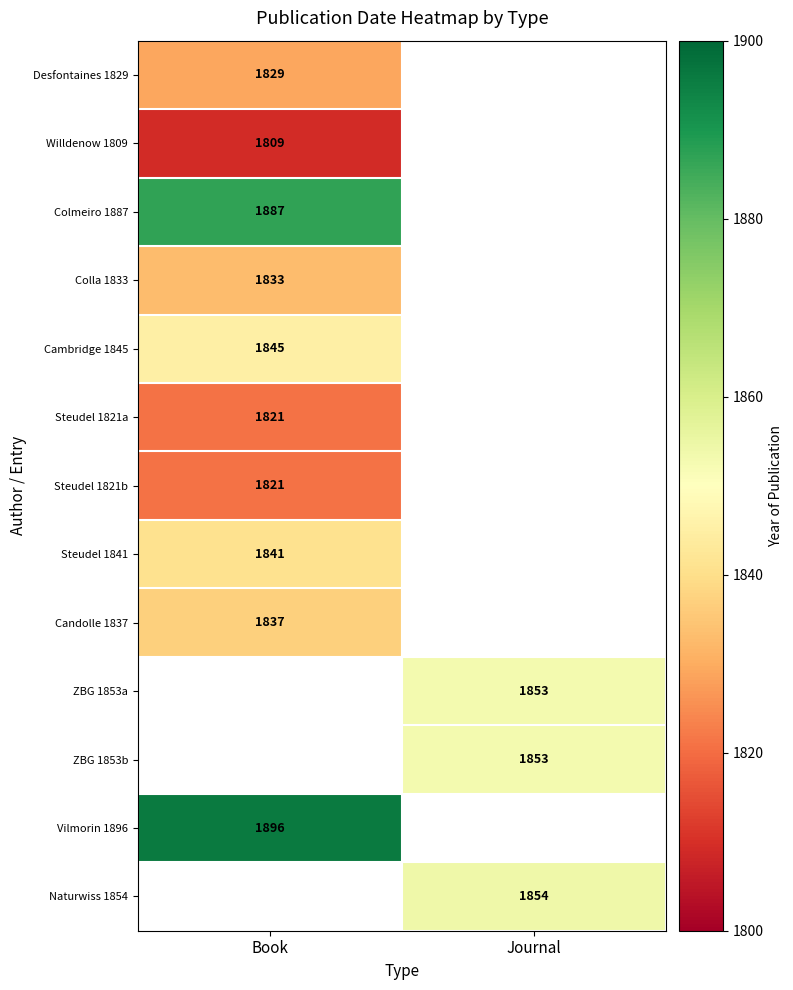

The value of Cambridge 1845 at Book is 3131. True or false?

False